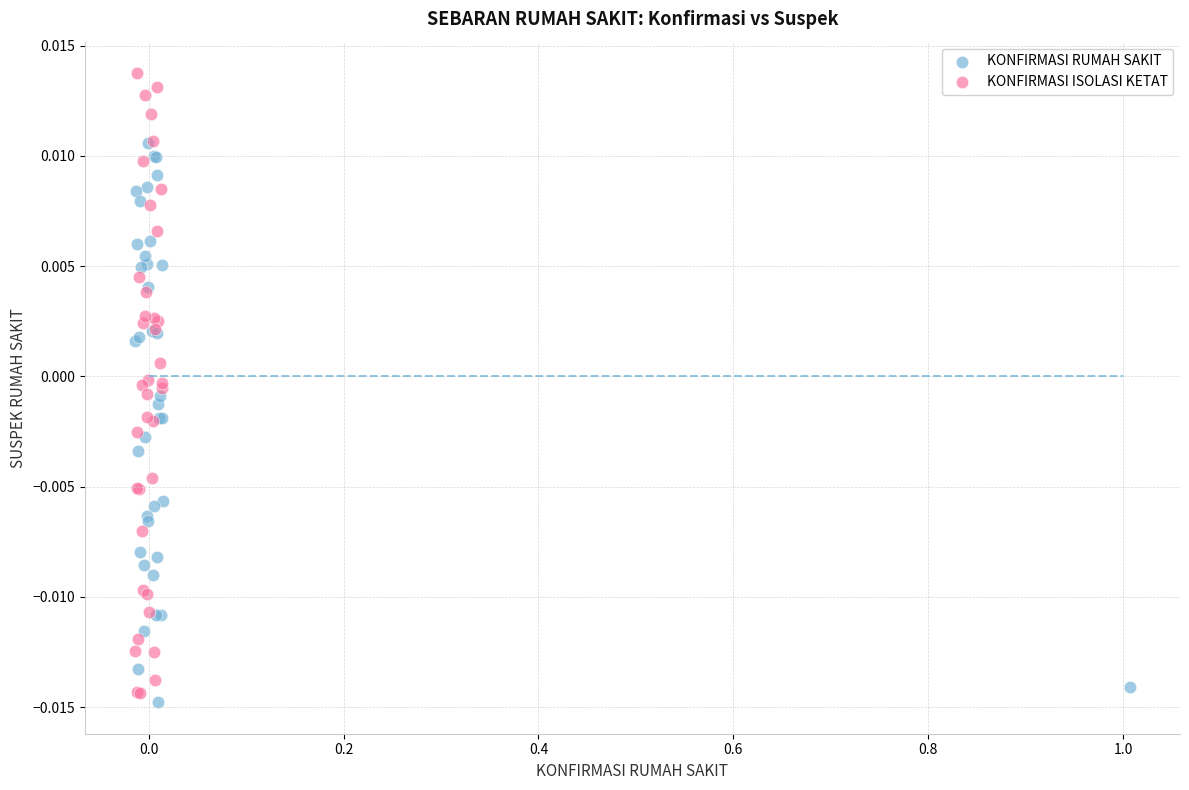

Which series has the largest Y range (max minus min)?

KONFIRMASI ISOLASI KETAT